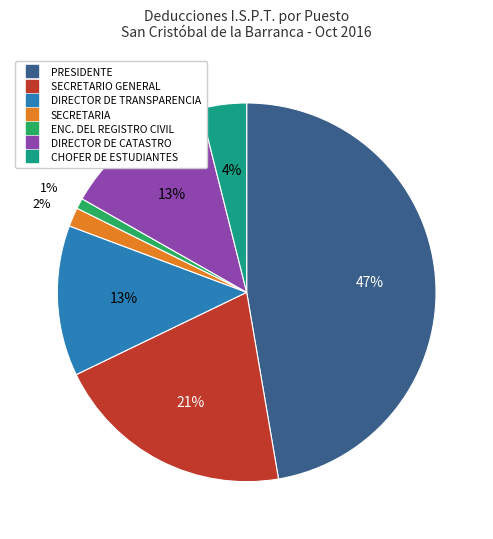

To the nearest percent, what is the difference between the largest and smallest slice percentages?

46%